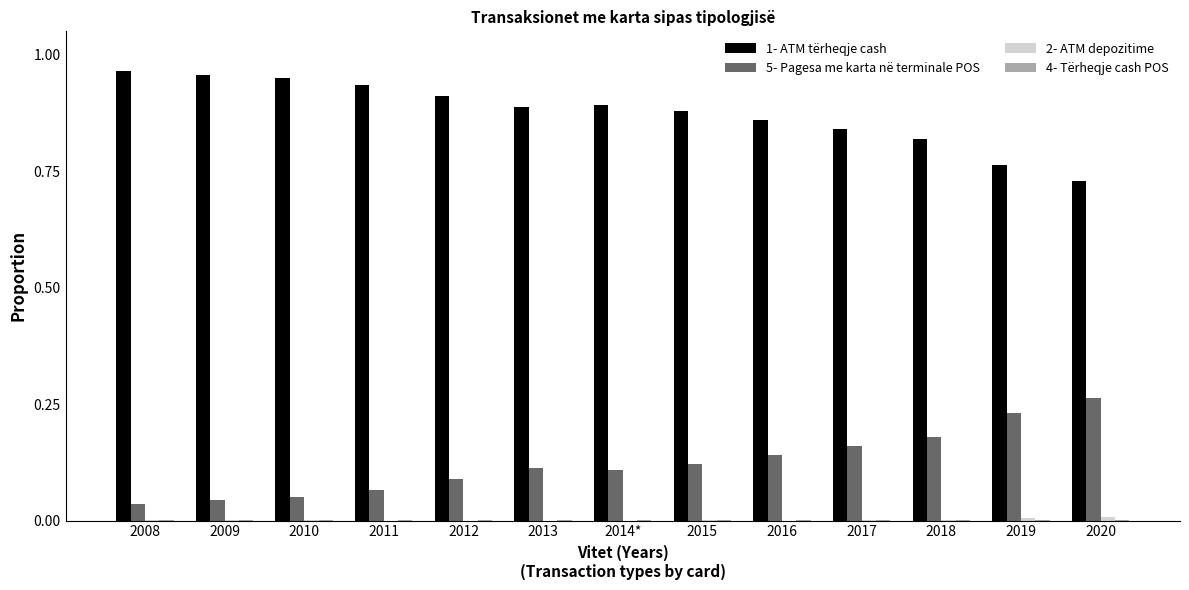

The value of 5- Pagesa me karta në terminale POS at 2013 is 0.2. True or false?

False